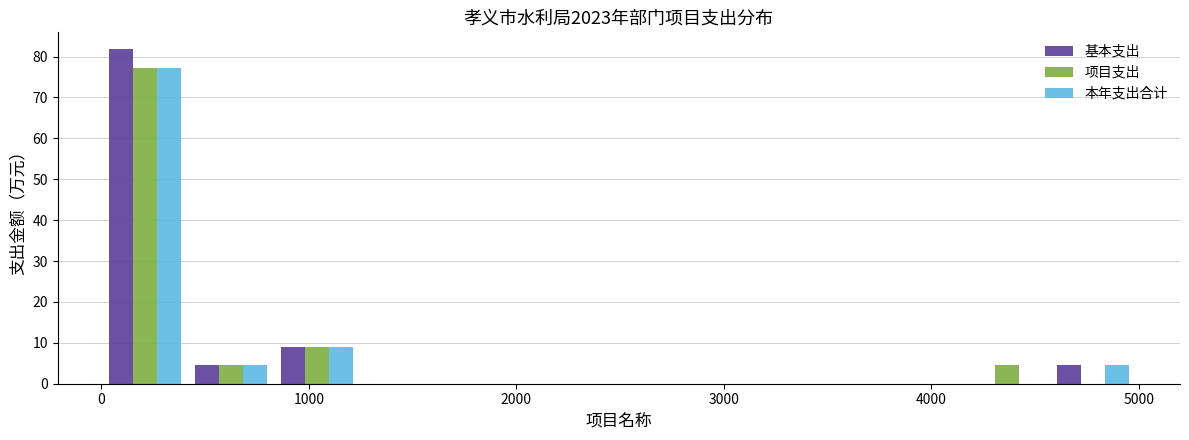

What is the height of the 项目支出 bar covering 0 to 400 on the x-axis? Neither the bar edges nor the heights are printed on the chart, so give them approximately, as read against the axes.

77